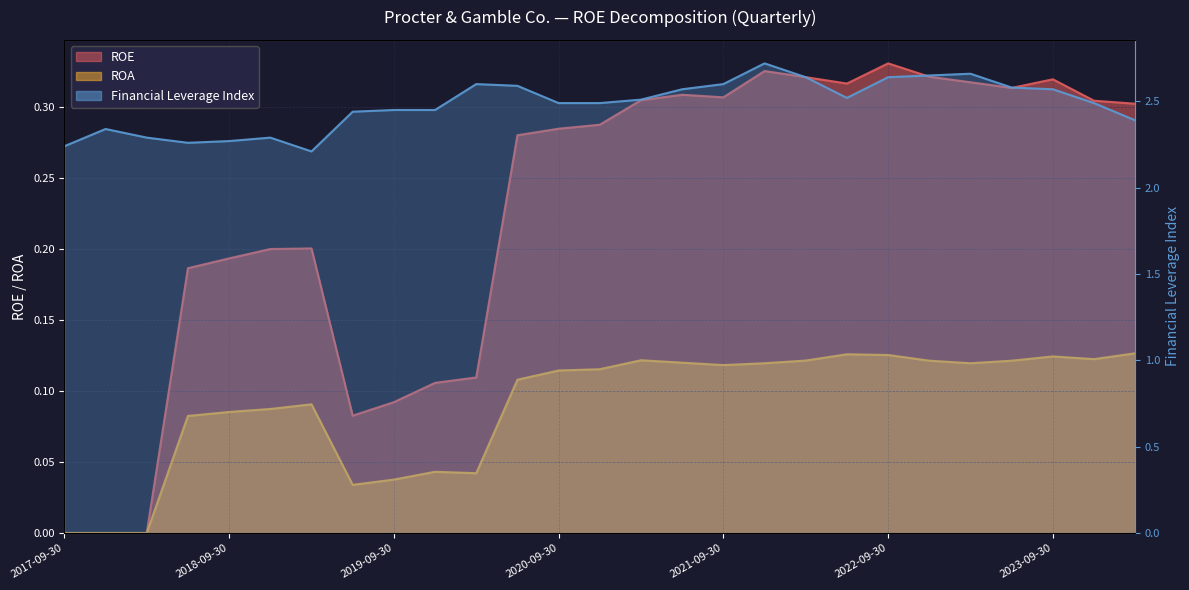

True or false: ROA and ROE cross at least once.

False